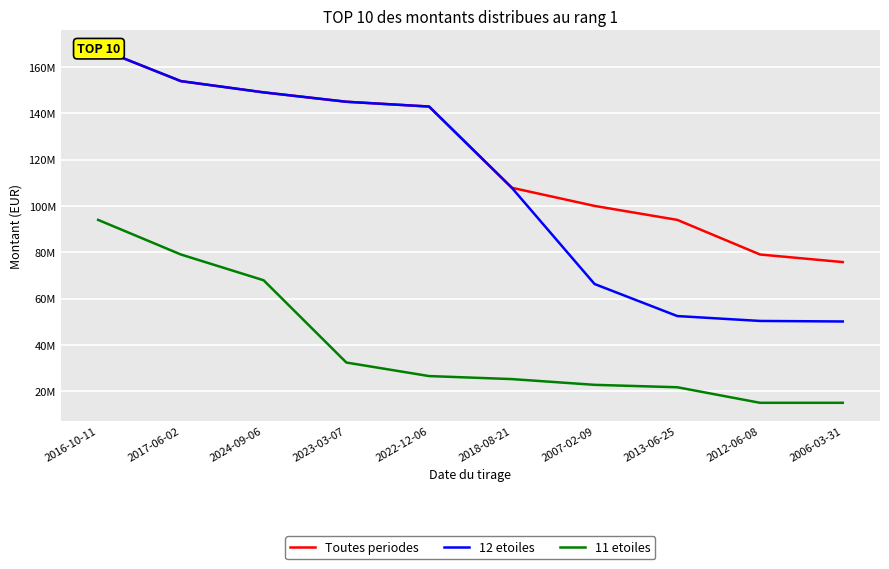

What position from the right is 2006-03-31?

1